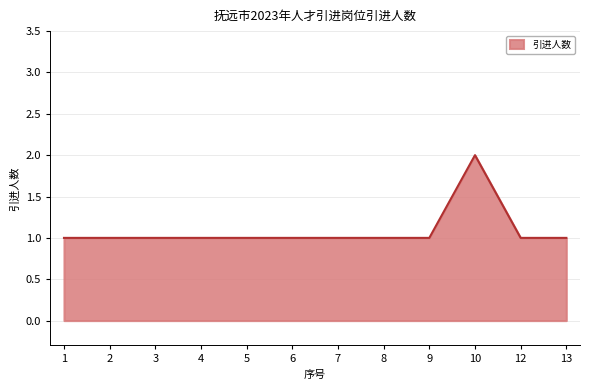

Reading left to right, list all the values displayed in this chart.

1=1	2=1	3=1	4=1	5=1	6=1	7=1	8=1	9=1	10=2	12=1	13=1